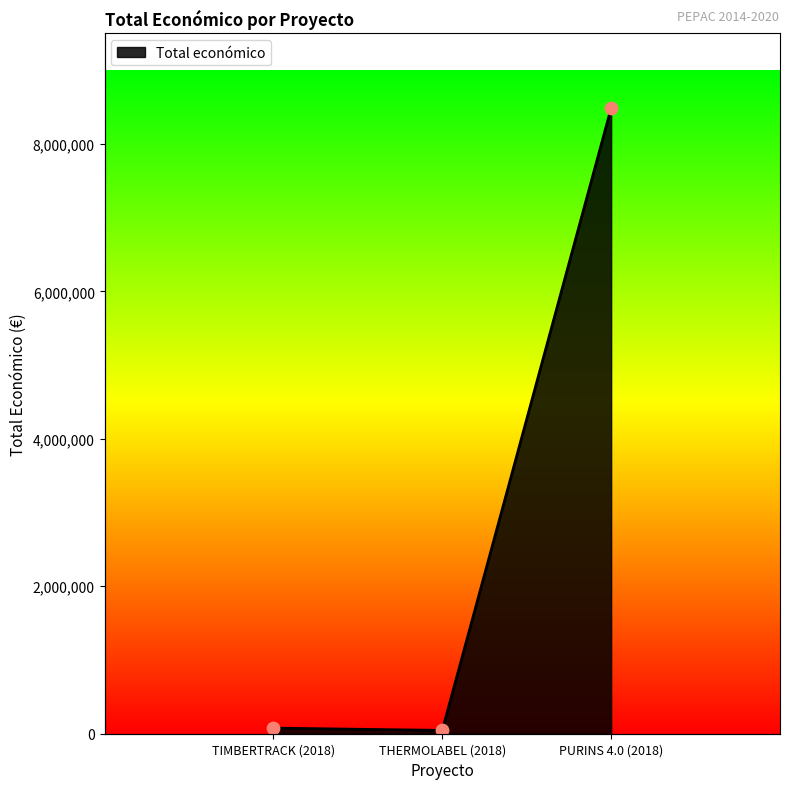

What is the change in value from THERMOLABEL (2018) to PURINS 4.0 (2018)?

+8440008